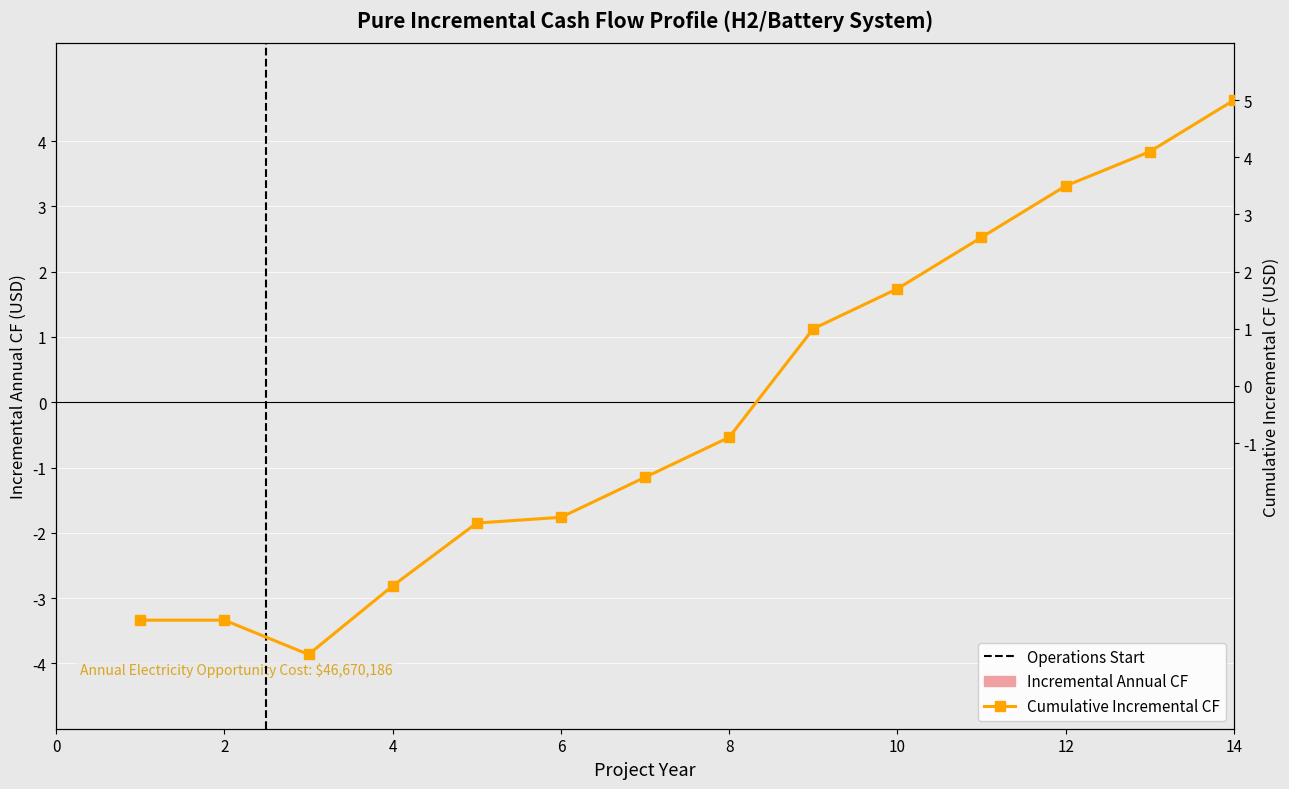

Where is Incremental Annual CF nearest to the value 0?

1